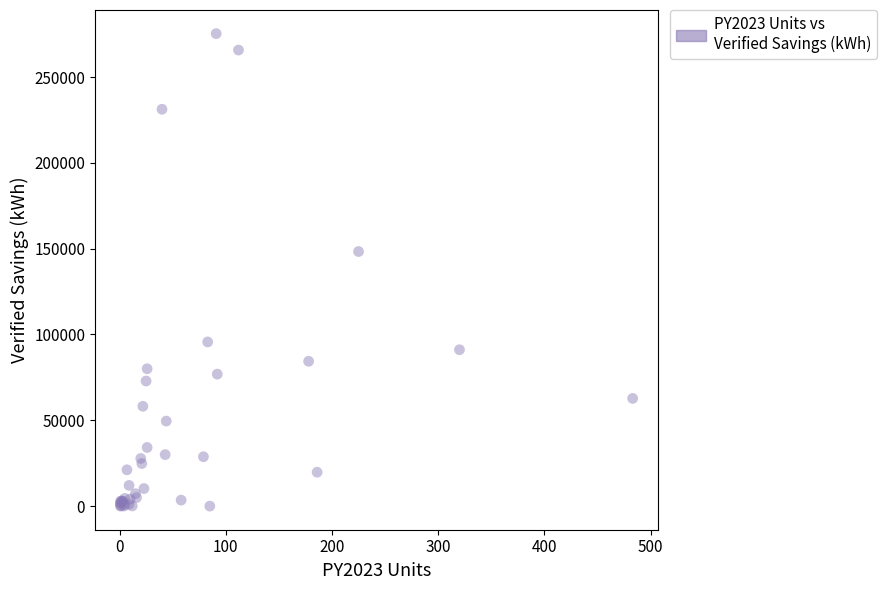

What Y value in the scatter plot is closest to 137658?

148341